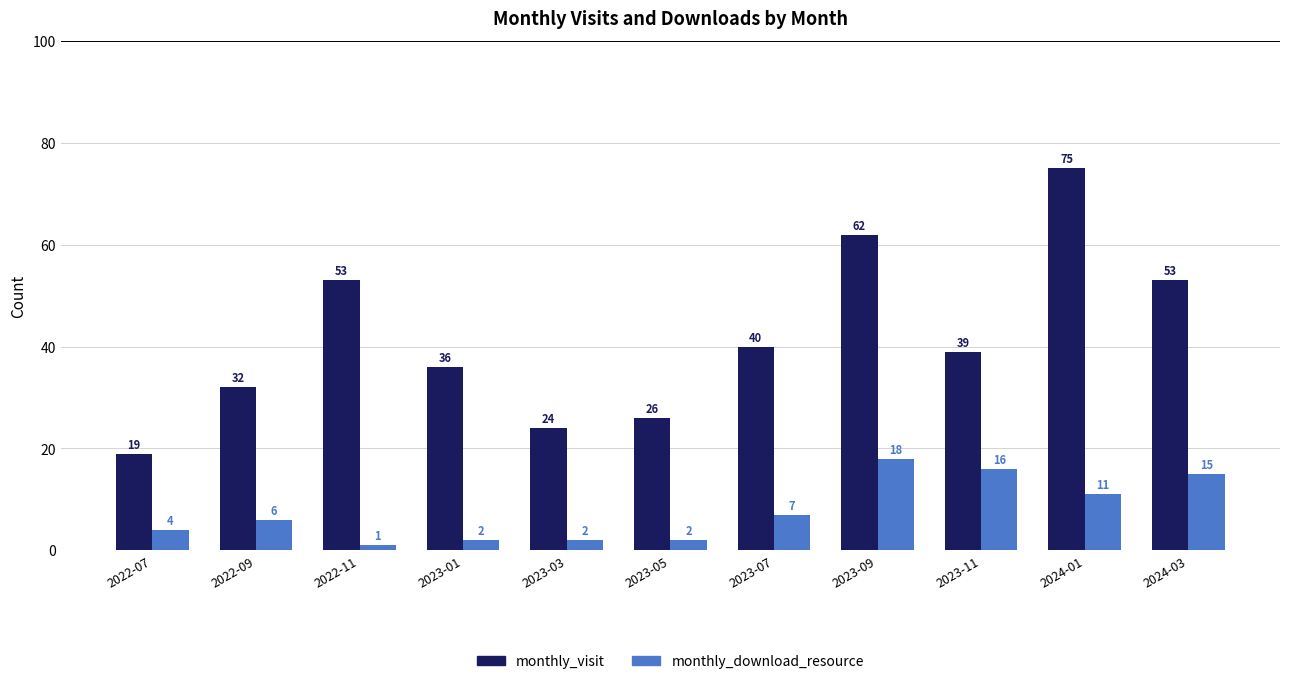

Which series has the largest range (max minus min)?

monthly_visit